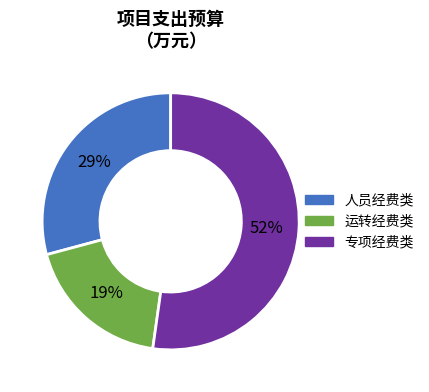

Does any single category account for the majority?

Yes